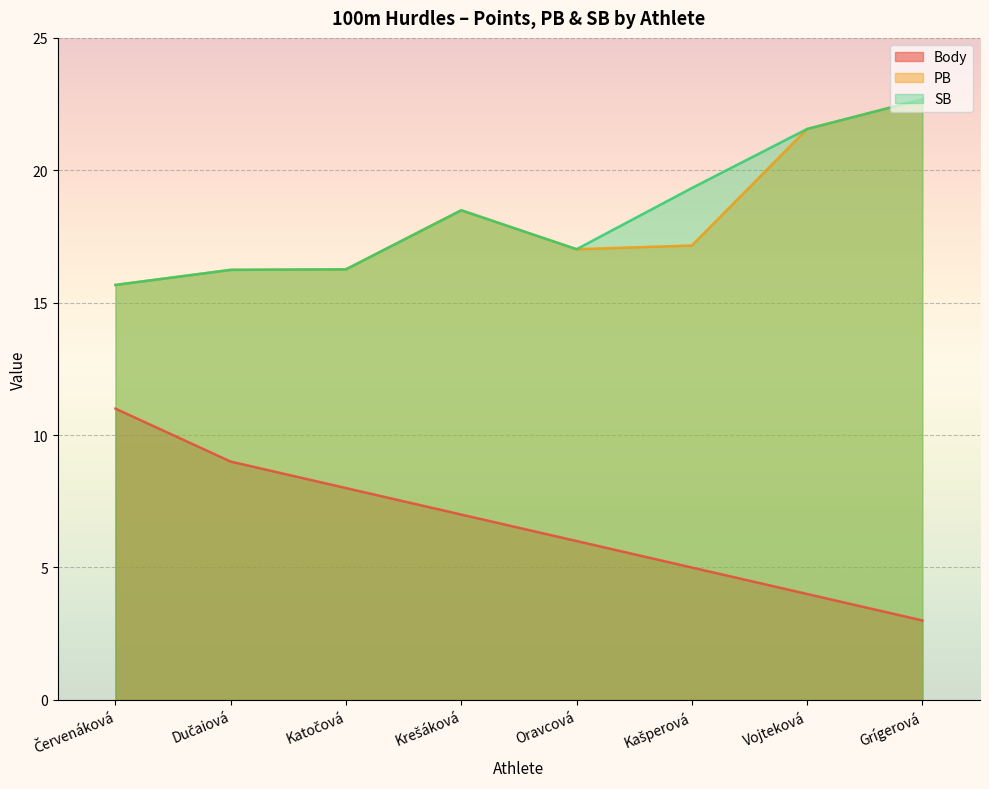

Which has a higher value, Krešáková or Kašperová?

Krešáková